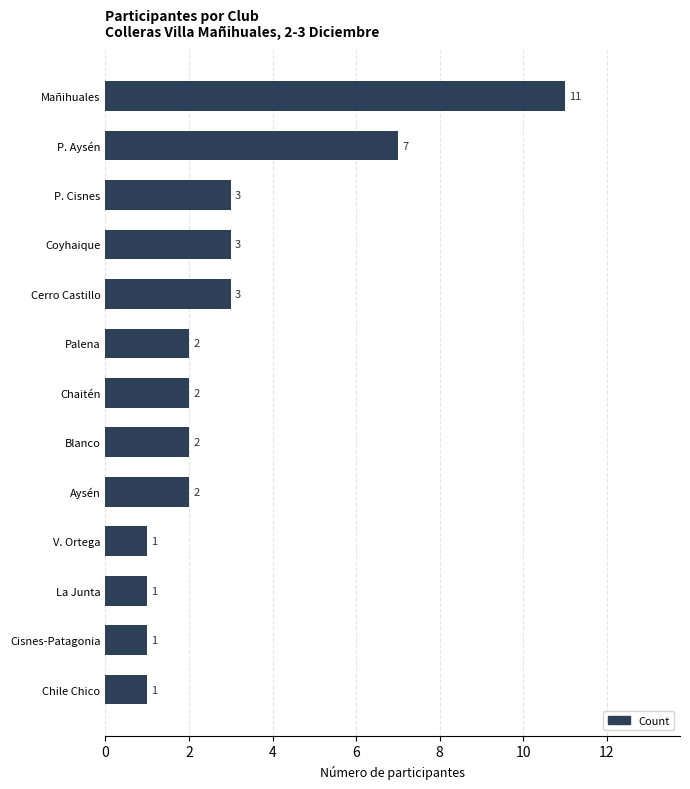

What is the difference between the second highest and second lowest values?

6